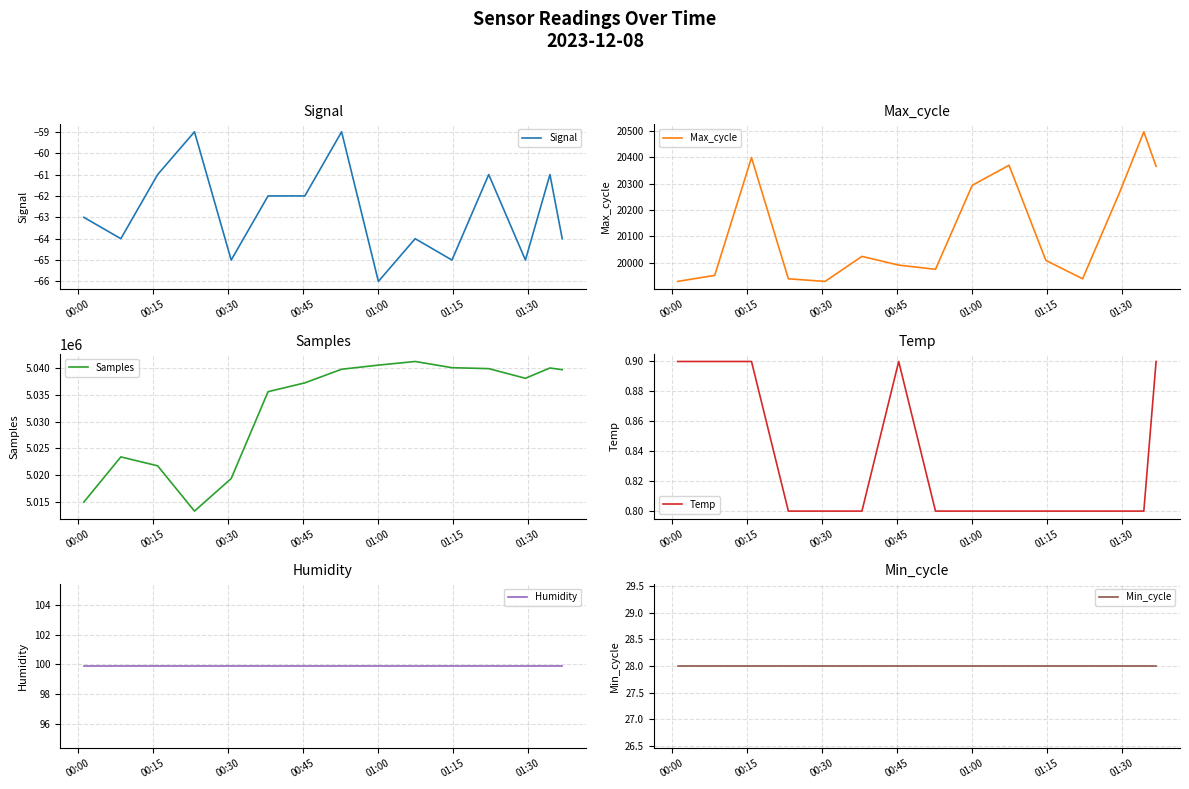

What is the minimum value for Signal?

-66